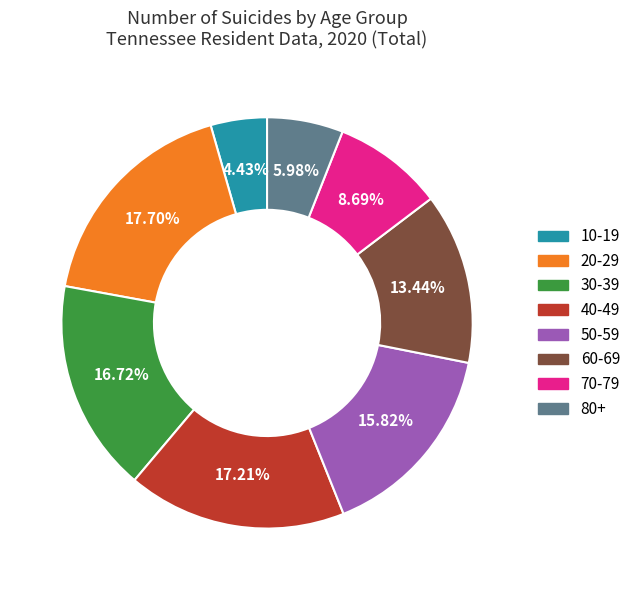

What is the ratio of the value at 20-29 to the value at 40-49?

1.0